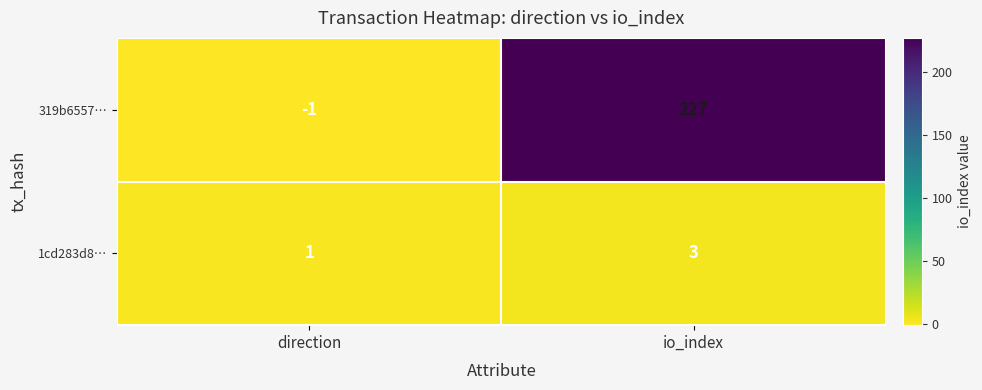

Reading left to right, what are all the values shown in this chart?

319b6557…: direction=-1	io_index=227
1cd283d8…: direction=1	io_index=3